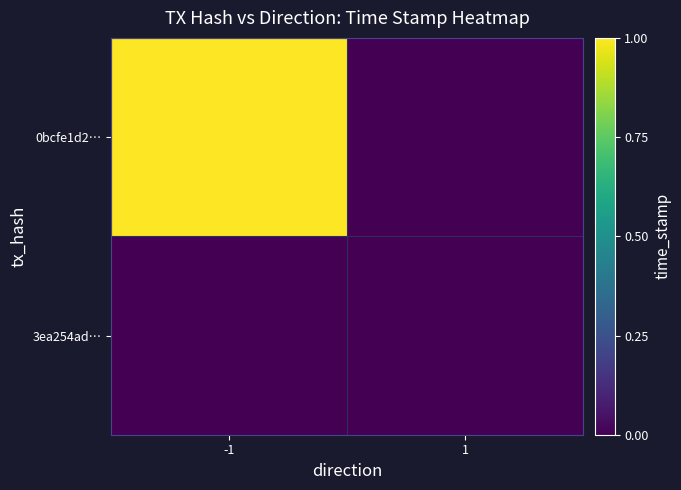

What is the total value across all series at -1?

1.0